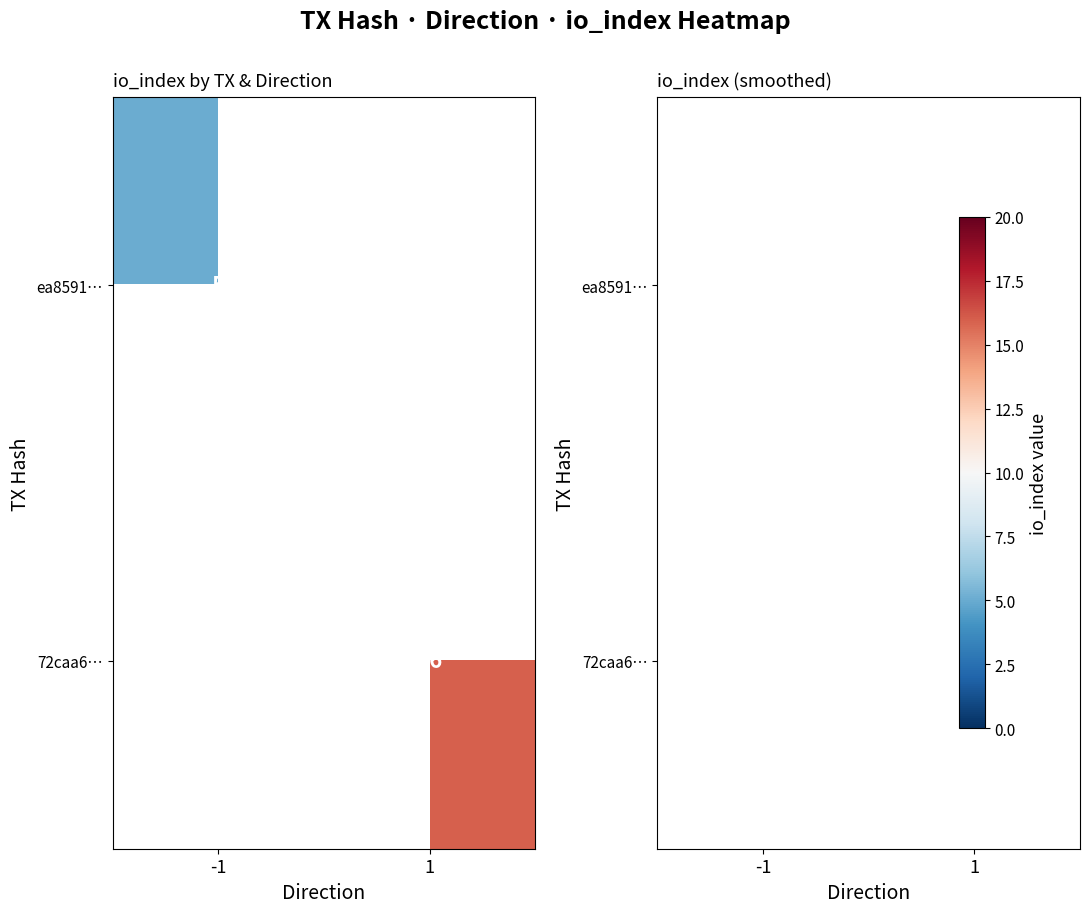

Is the value of 72caa6… at 1 greater than the value of ea8591… at 1?

No